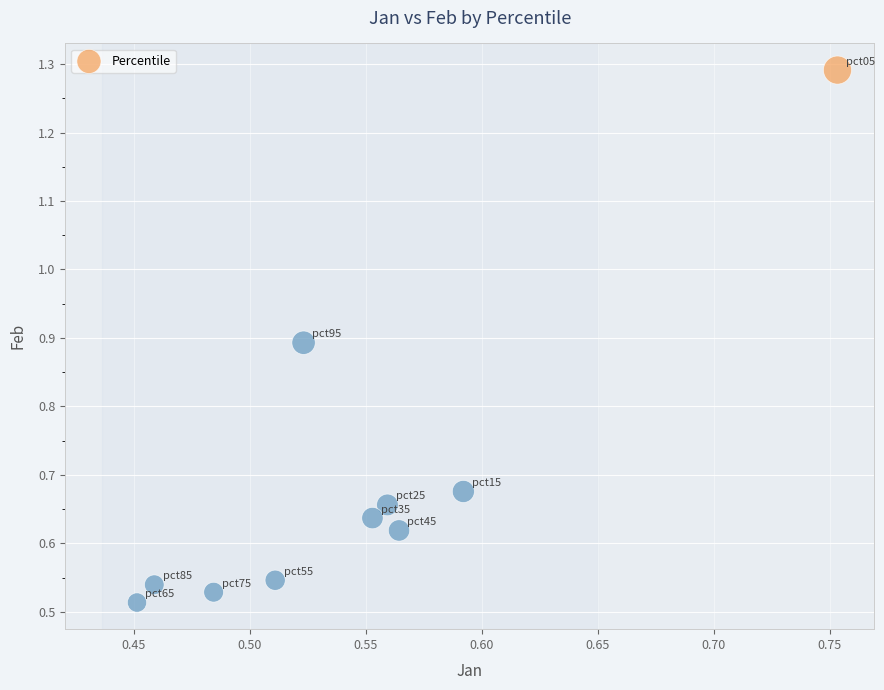

What is the range of Y values (max minus min)?

0.8